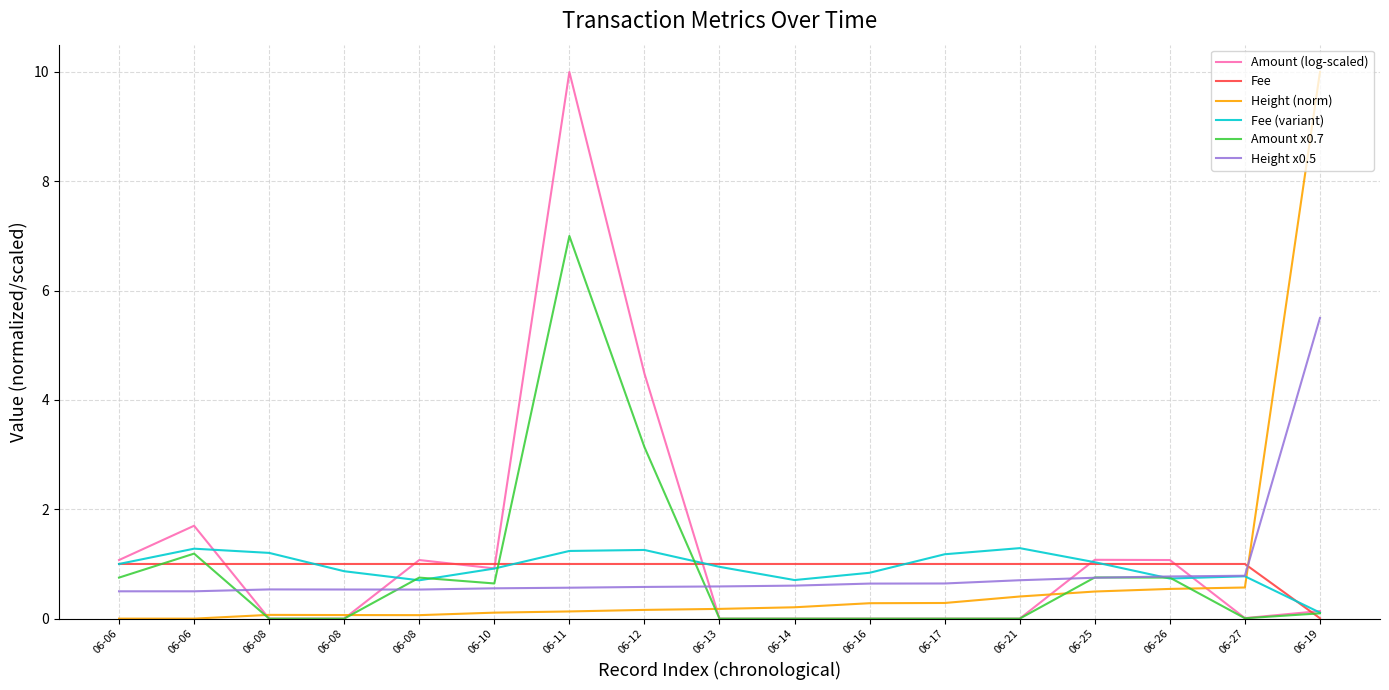

At which label is Height x0.5 closest to 3?

06-27